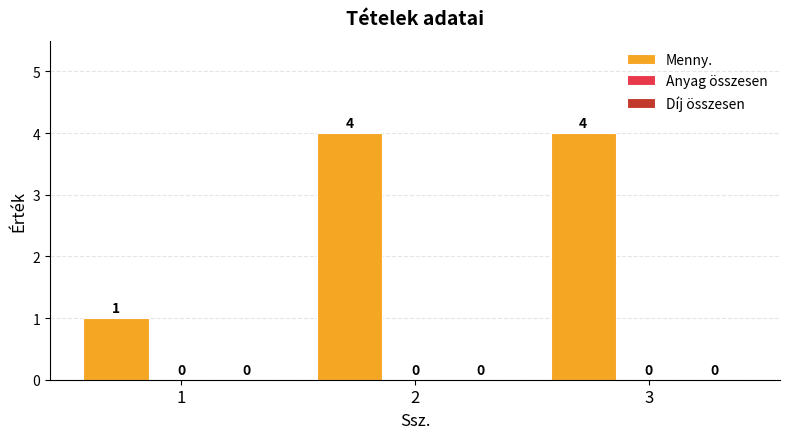

How many bars are there in total?

3